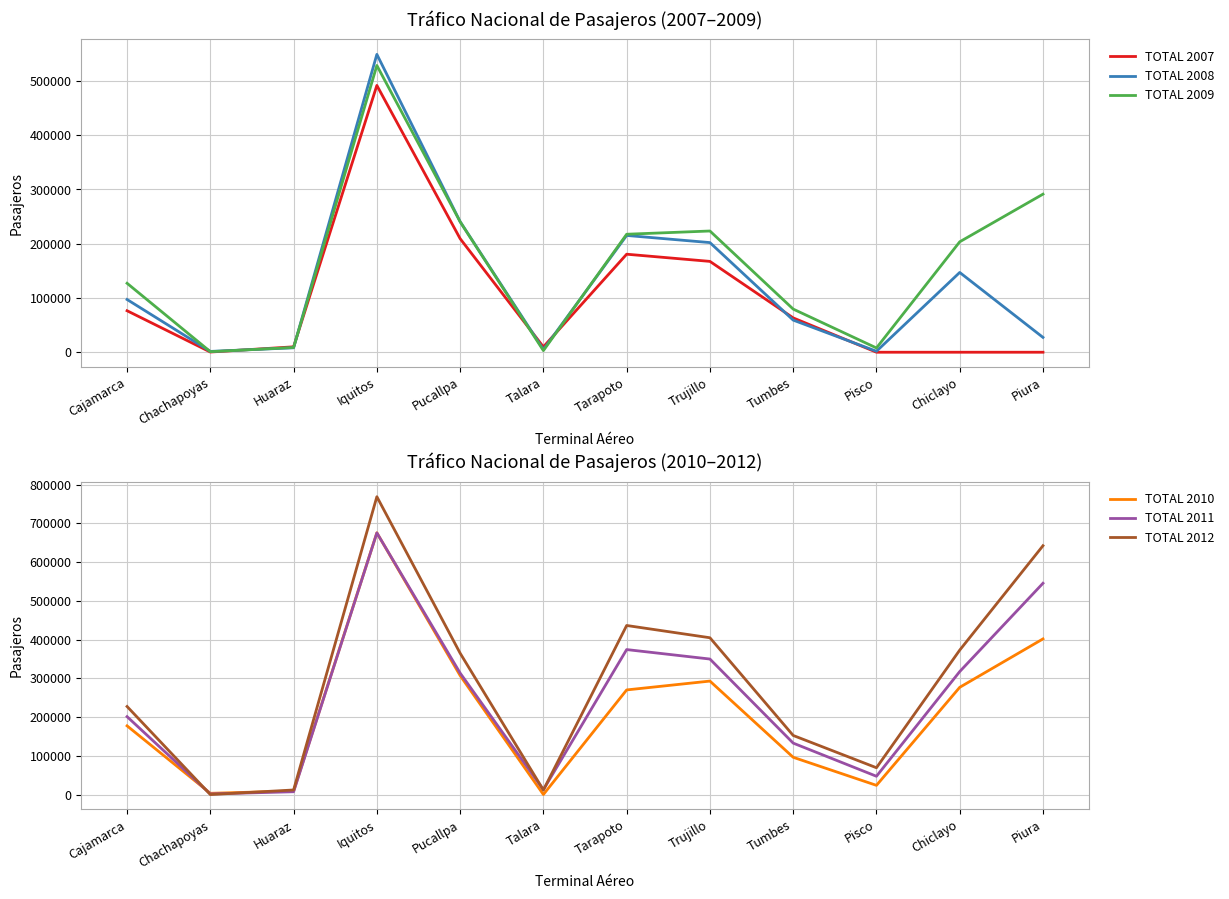

Reading left to right, extract all data points from this chart.

TOTAL 2007: 76487	359	9983	491783	209351	9854	180662	167427	63275	0	0	0
TOTAL 2008: 97187	1504	8186	549010	240702	4955	215233	202080	59211	1784	147032	27346
TOTAL 2009: 127102	1047	8712	528547	240472	3016	217466	223440	79525	7880	203529	291344
TOTAL 2010: 177447	3339	9222	675796	307281	206	270184	293017	96284	23860	276899	401874
TOTAL 2011: 201235	1669	7340	675513	313708	12579	374335	349911	132891	47314	317571	545518
TOTAL 2012: 227423	58	11903	768968	364994	11776	436505	404864	152649	69330	372934	642436